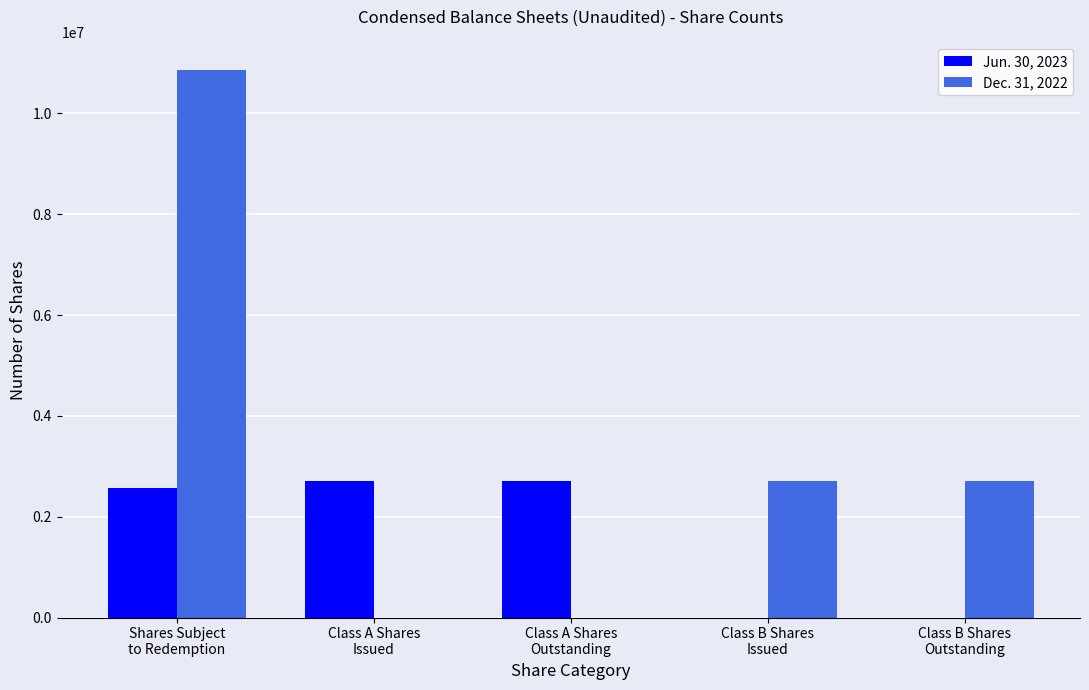

Which series has the largest total across all categories?

Dec. 31, 2022